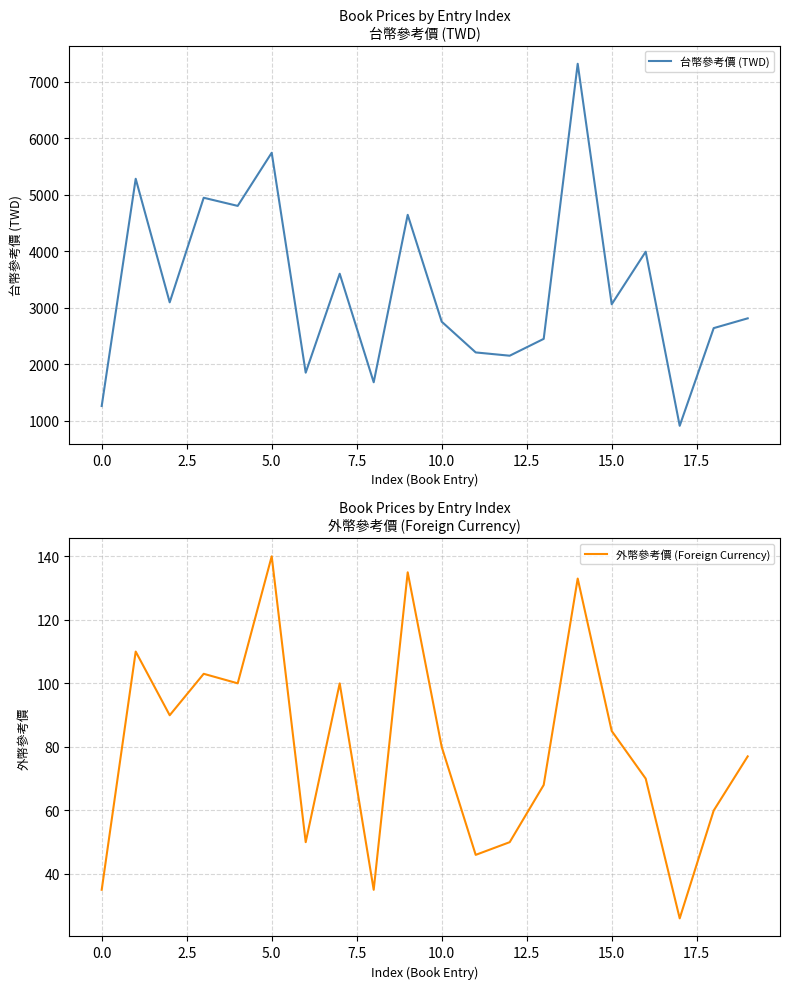

True or false: 台幣參考價 (TWD) has a value of 619.8 at 2.5.

False